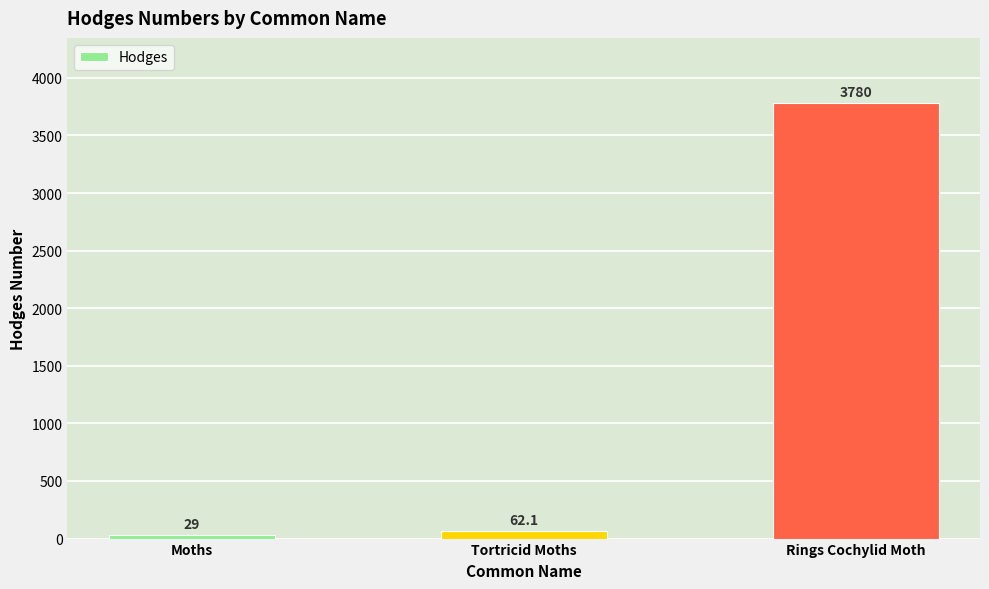

How many series are shown in this chart?

1